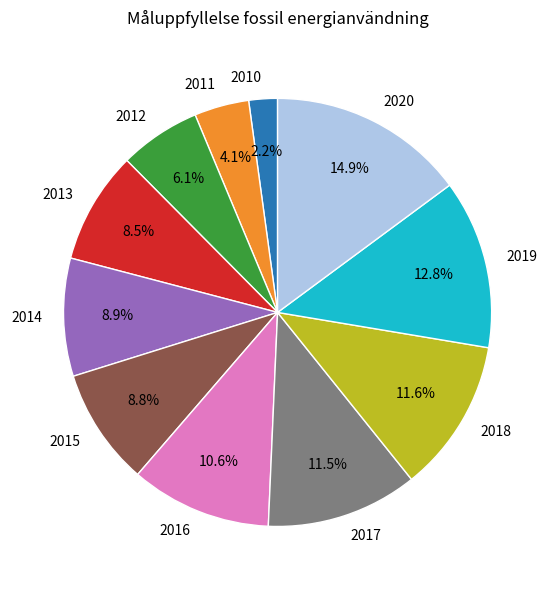

To the nearest percent, what percentage of the pie is 2010?

2%